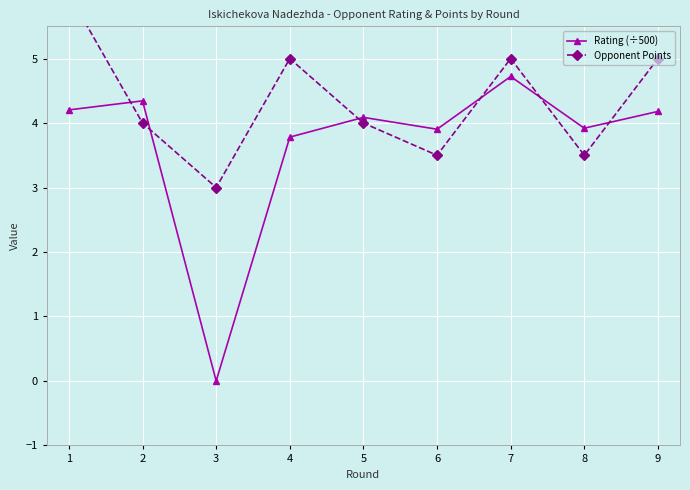

Where does the Rating (÷500) series first go above 4?

1